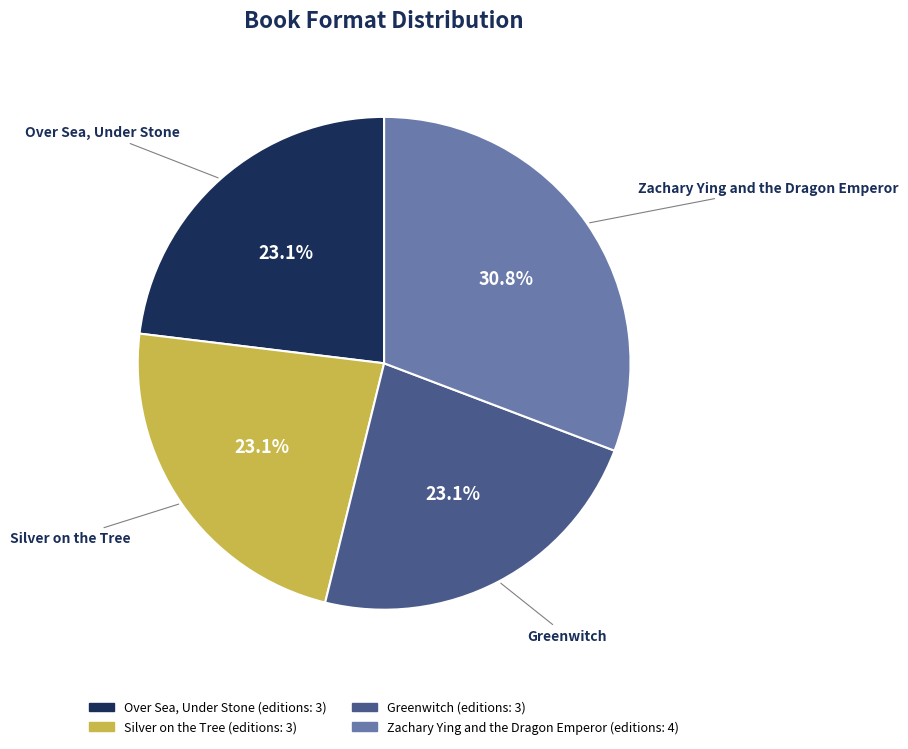

To the nearest percent, what is the combined percentage of Silver on the Tree and Zachary Ying and the Dragon Emperor?

54%